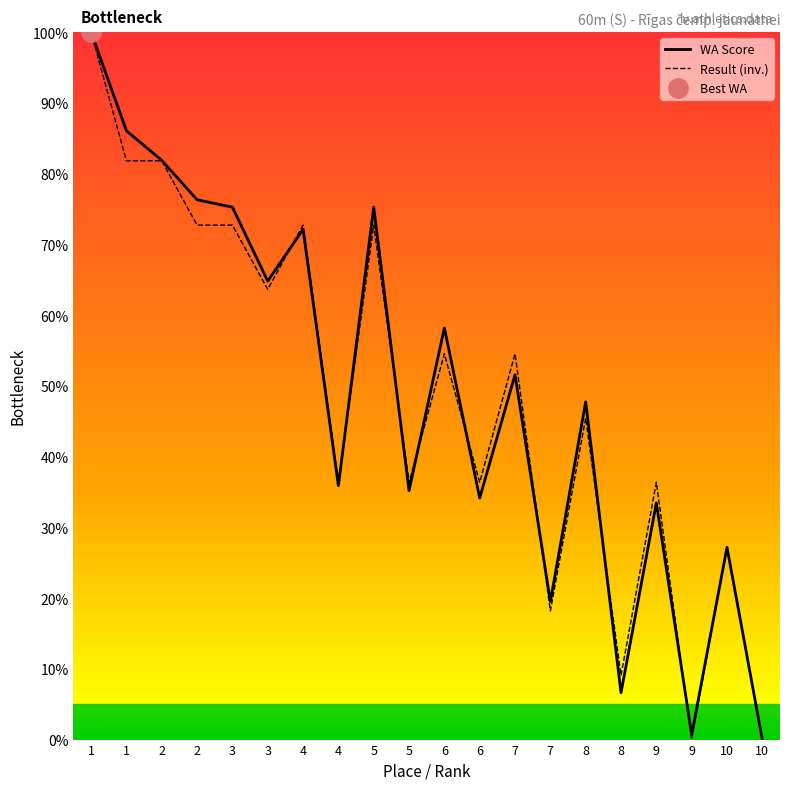

What is the average value of the WA Score series?

49.1